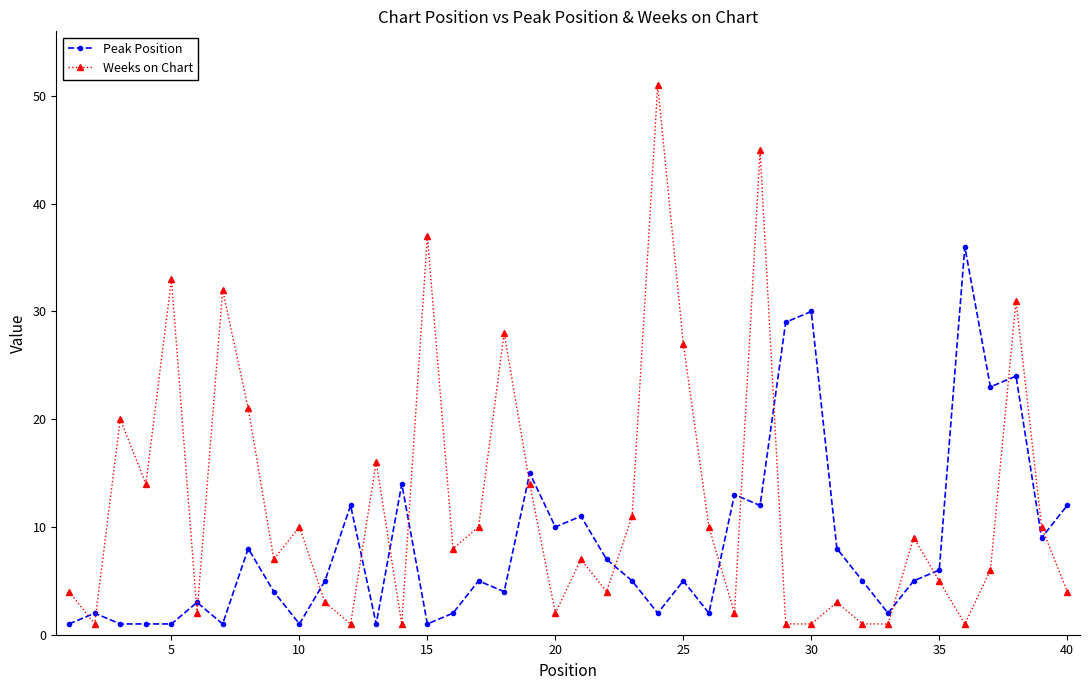

True or false: Weeks on Chart has more than 0 points higher than both neighbors.

True